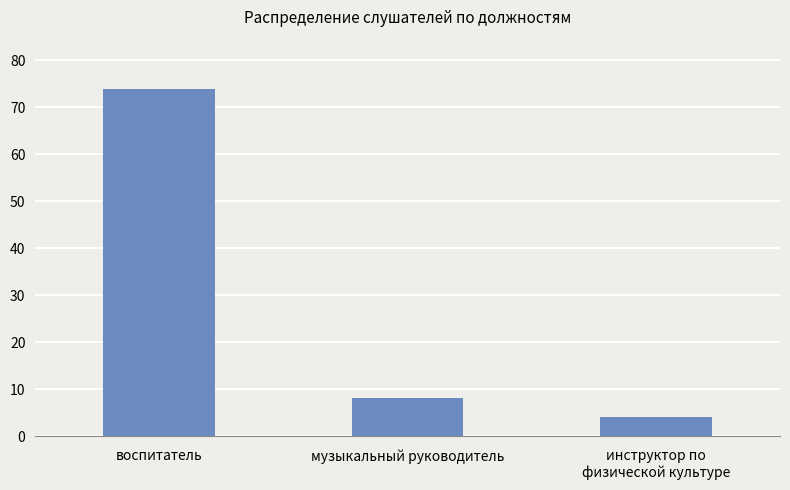

Where is the data nearest to the value 39?

музыкальный руководитель